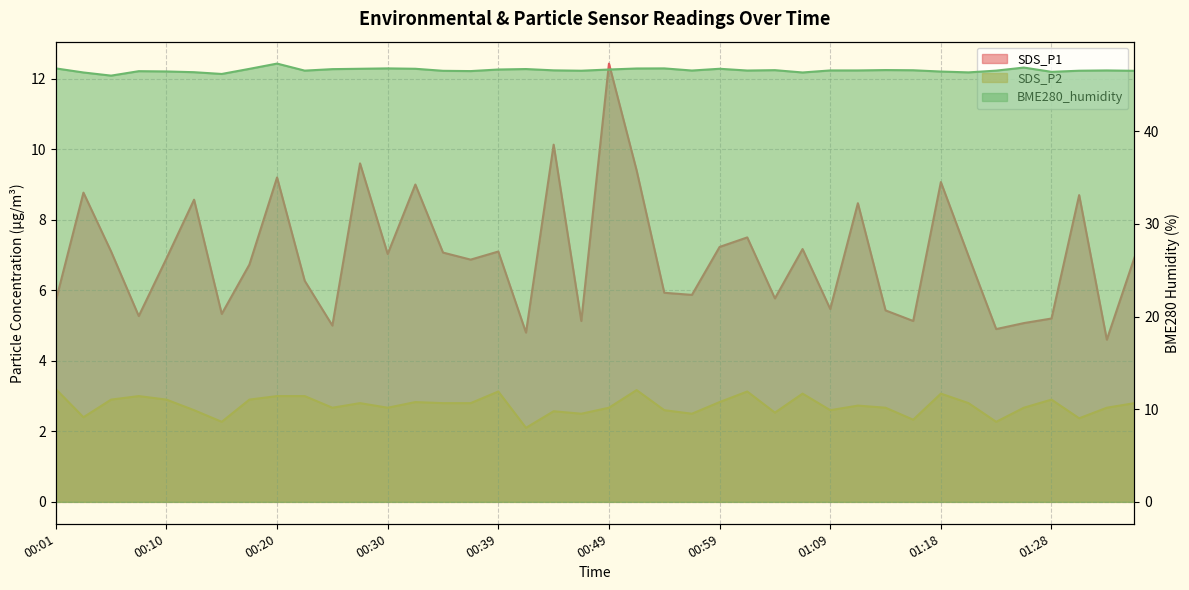

Rank the categories by BME280_humidity value from lowest to highest.

00:05, 00:15, 00:03, 01:06, 01:21, 00:13, 01:28, 01:18, 00:10, 00:08, 00:37, 00:35, 01:35, 00:47, 01:30, 00:22, 01:23, 00:56, 01:01, 01:09, 01:11, 01:33, 00:44, 01:16, 01:04, 01:13, 00:39, 00:49, 00:25, 00:42, 00:18, 00:27, 00:32, 00:59, 00:52, 00:01, 00:30, 00:54, 01:26, 00:20